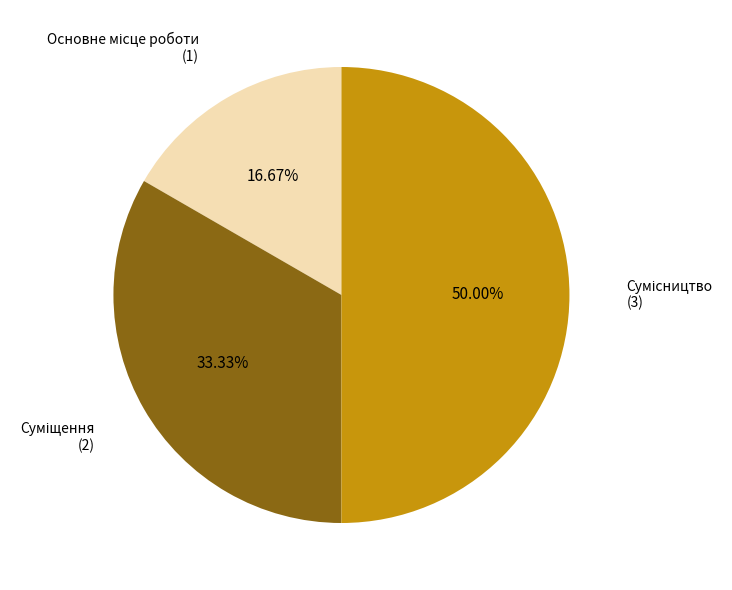

How many slices are in this pie chart?

3